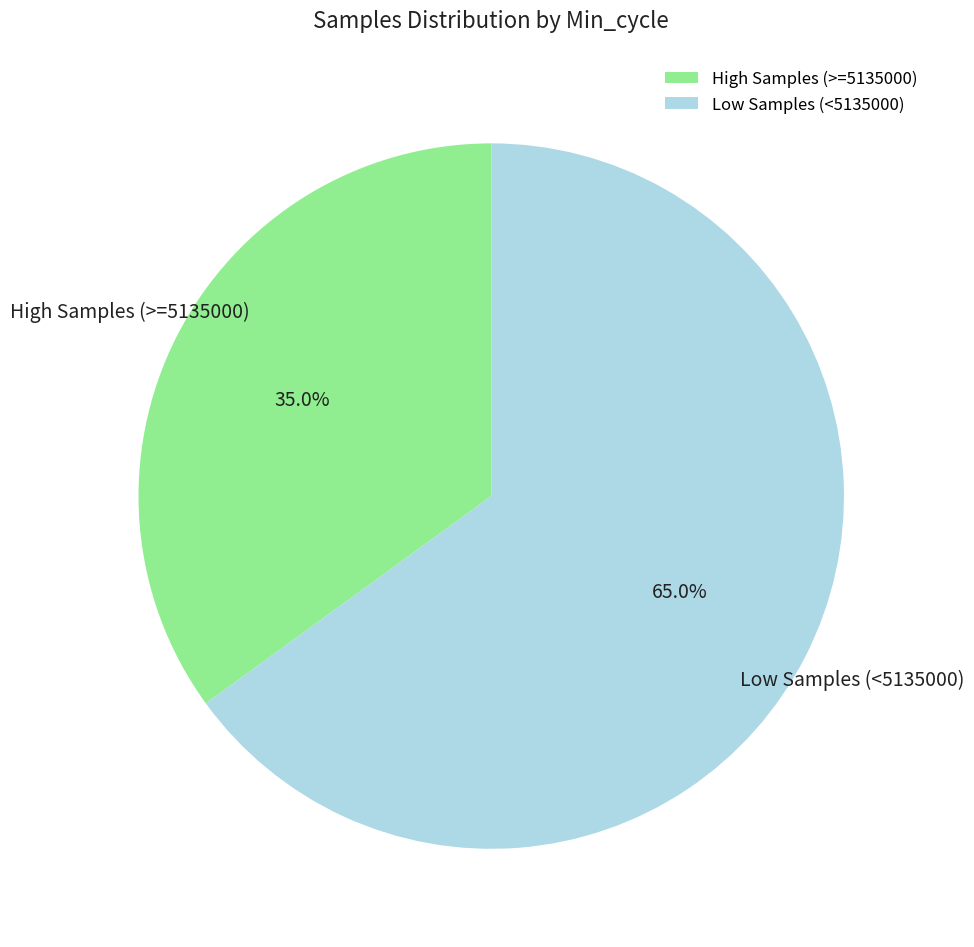

How much of the chart is everything except Low Samples (<5135000)?

35.0%